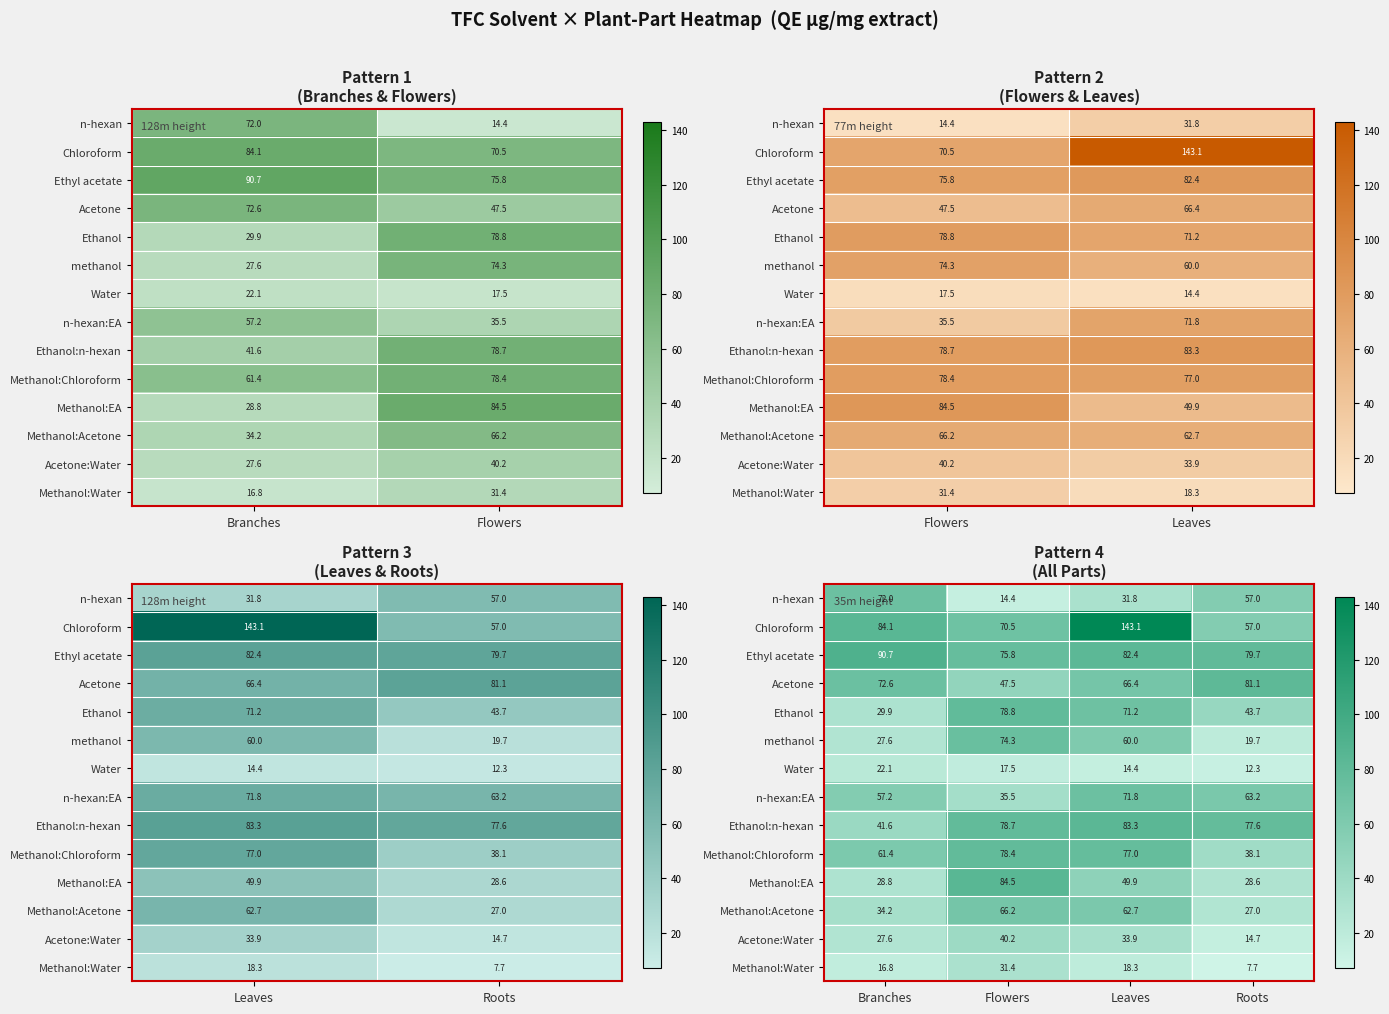

Where does the n-hexan:EA series first go above 63?

Leaves